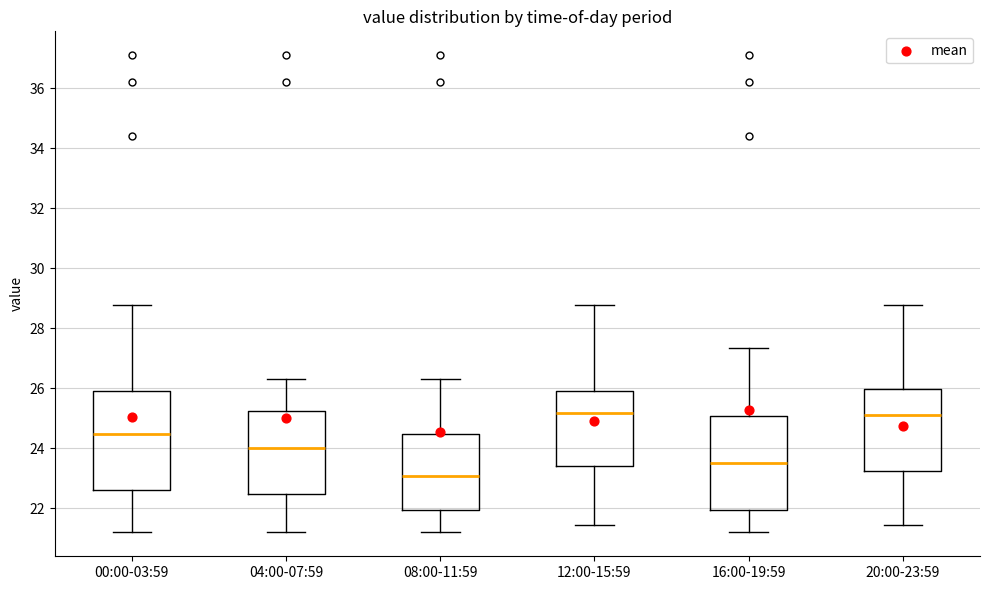

Reading left to right, read every box against the y-axis: the position of its median line, the range the box covers, and the ends of its whiskers. The values are not printed on the chart, so give them approximately, as read against the axis.

00:00-03:59: median 24.4, box 22.6 to 26.0, whiskers 21.2 to 28.8
04:00-07:59: median 24.0, box 22.4 to 25.2, whiskers 21.2 to 26.4
08:00-11:59: median 23.0, box 22.0 to 24.4, whiskers 21.2 to 26.4
12:00-15:59: median 25.2, box 23.4 to 26.0, whiskers 21.4 to 28.8
16:00-19:59: median 23.6, box 22.0 to 25.0, whiskers 21.2 to 27.4
20:00-23:59: median 25.2, box 23.2 to 26.0, whiskers 21.4 to 28.8